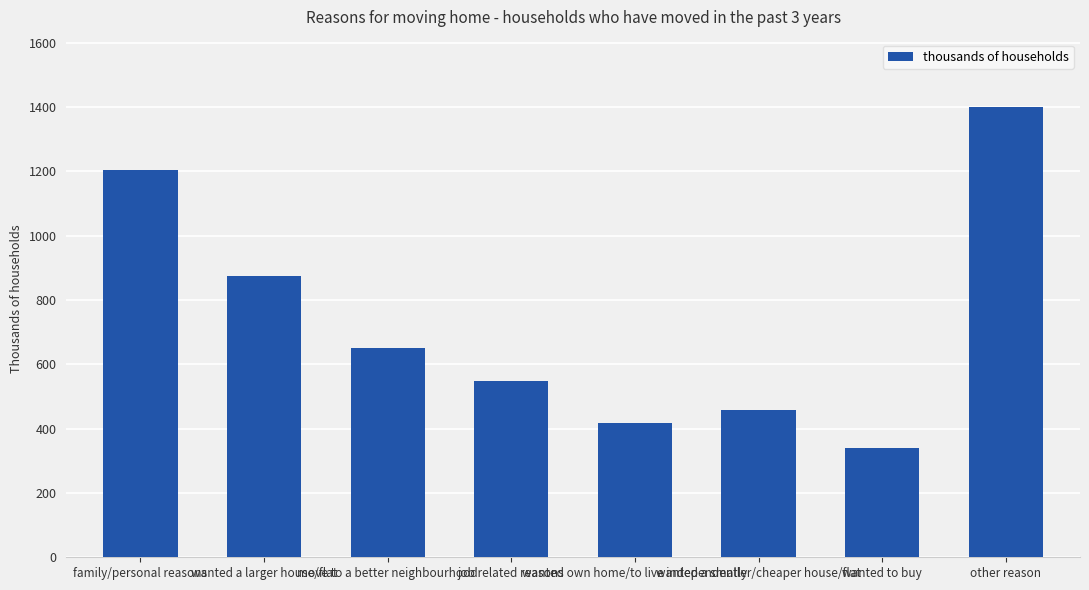

Approximately how many times larger is the value at wanted to buy compared to wanted a larger house/flat?

0.4